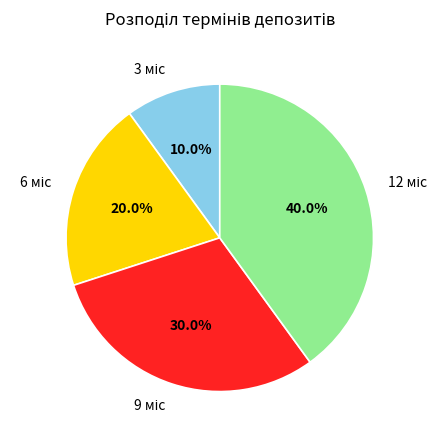

Is there a majority slice in this chart?

No